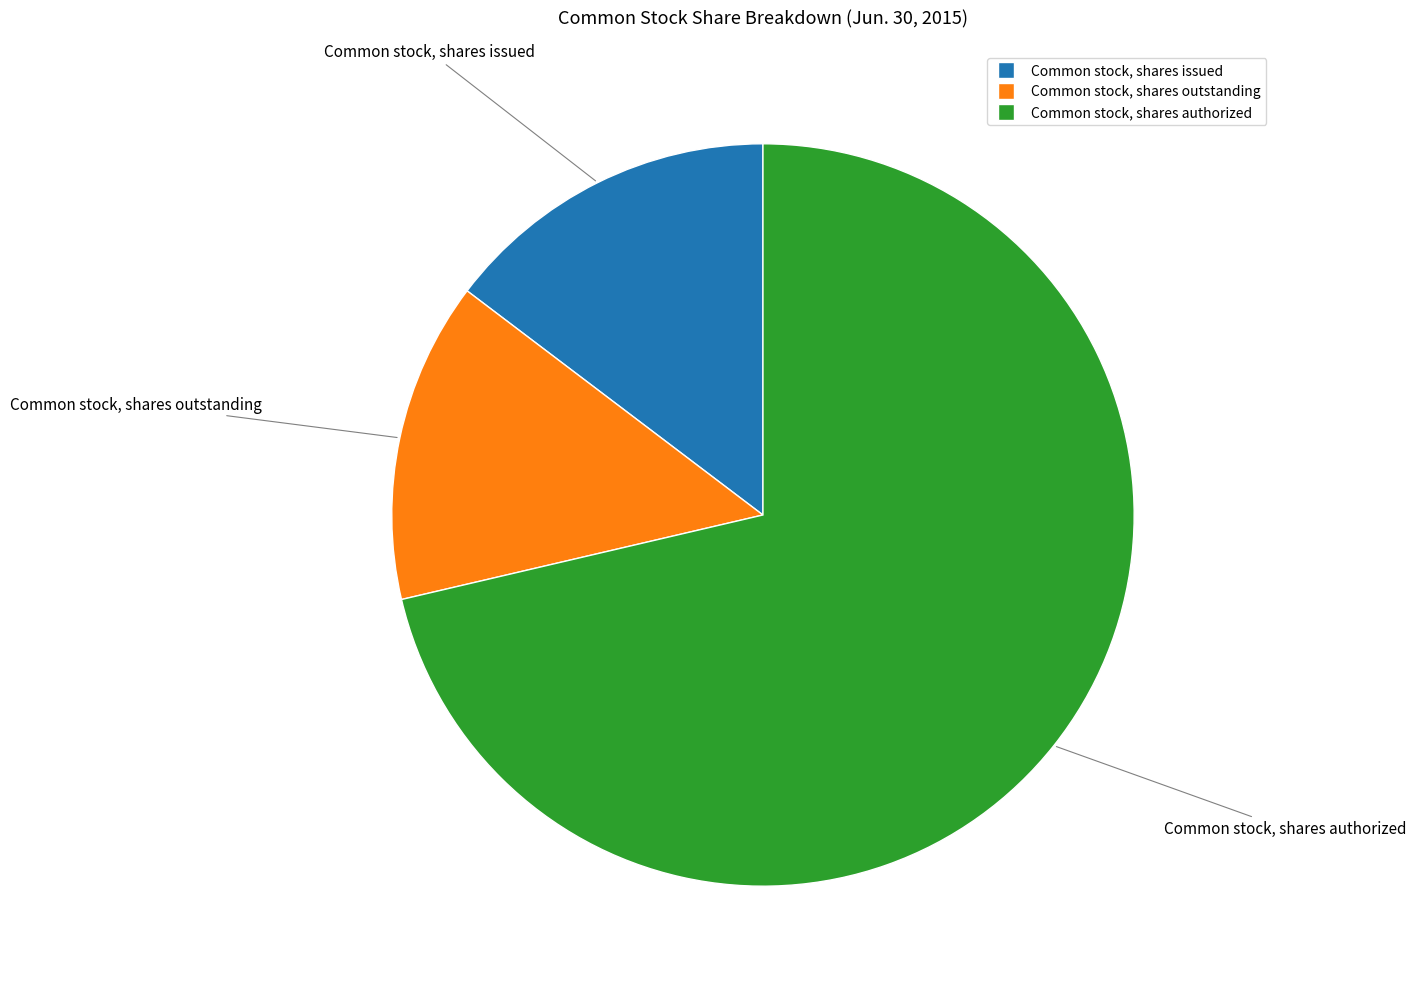

What is the ratio of the value at Common stock, shares authorized to the value at Common stock, shares issued?

4.9